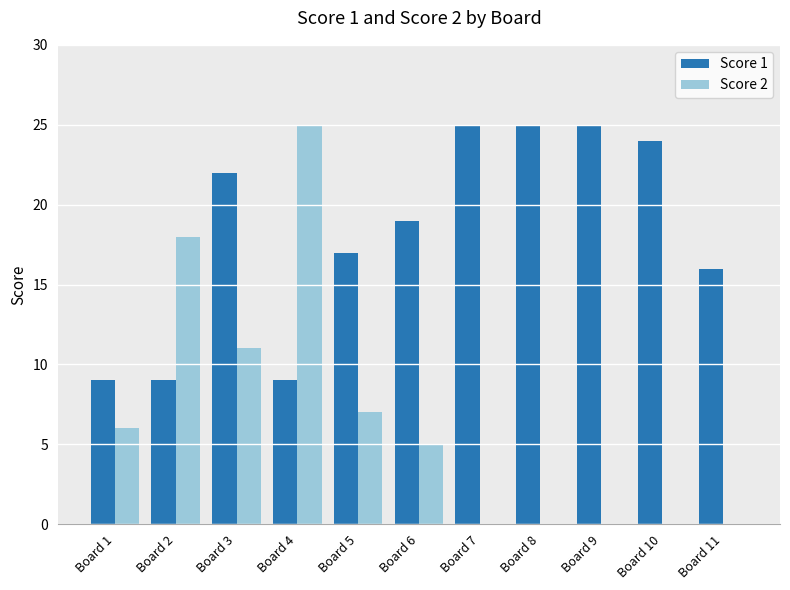

At which category is the sum across all series the highest?

Board 4